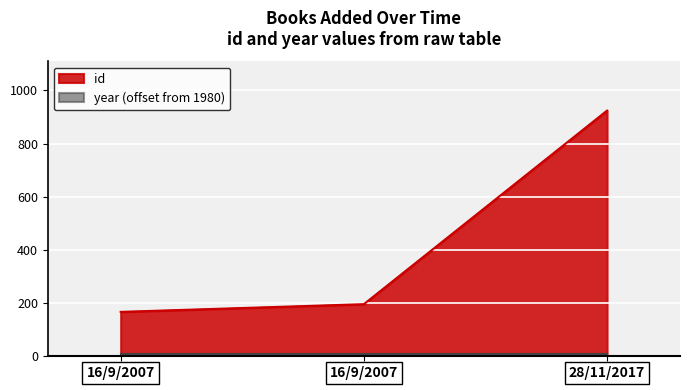

What is the label of the 3rd point from the right?

16/9/2007